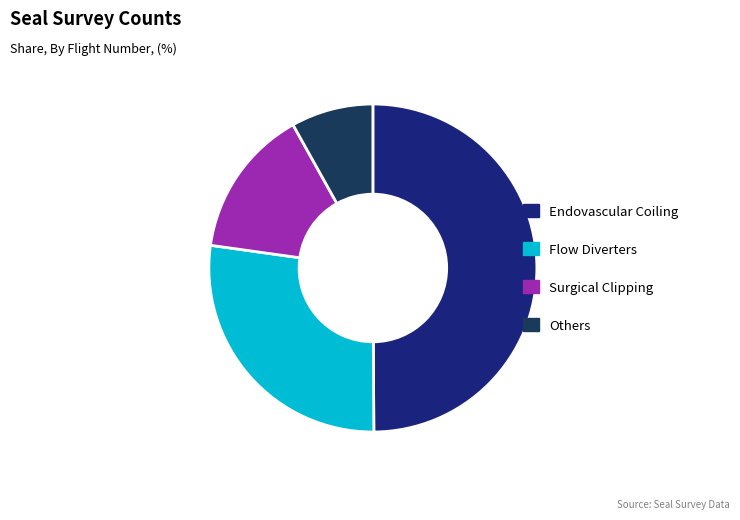

Between Others and Surgical Clipping, which is larger?

Surgical Clipping